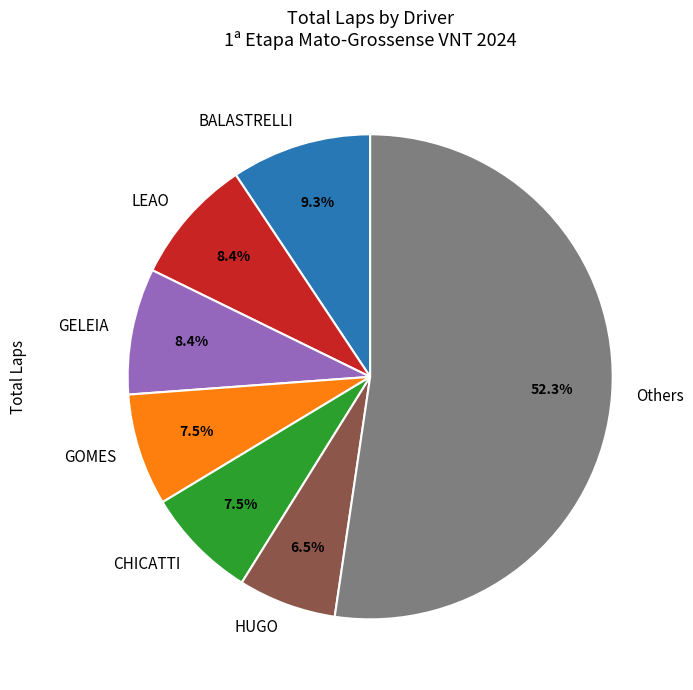

Is there a majority slice in this chart?

Yes